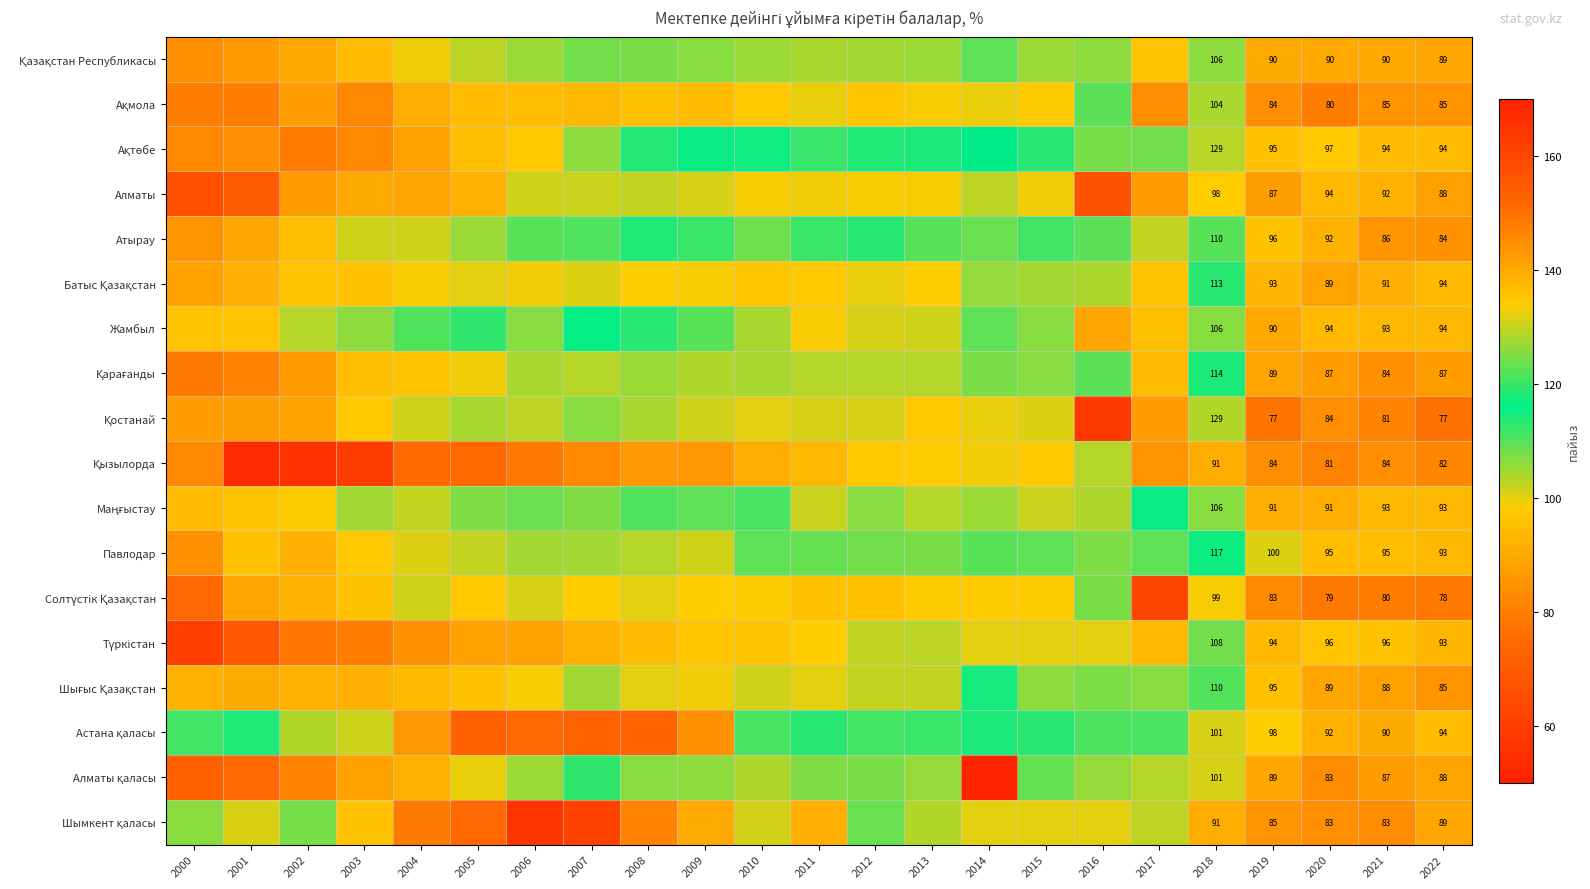

What is the total value across all series at 2021?

1592.0